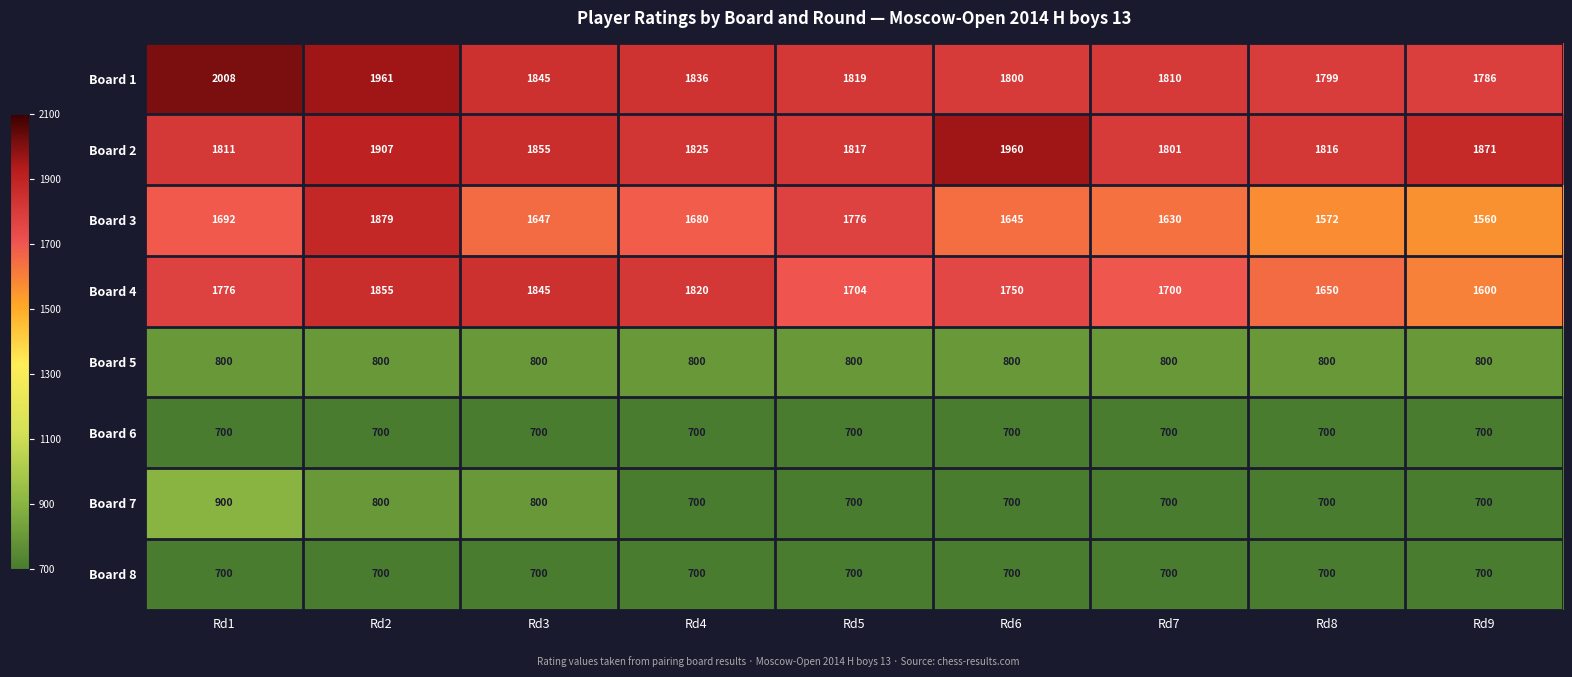

How many data points does each series have?

9